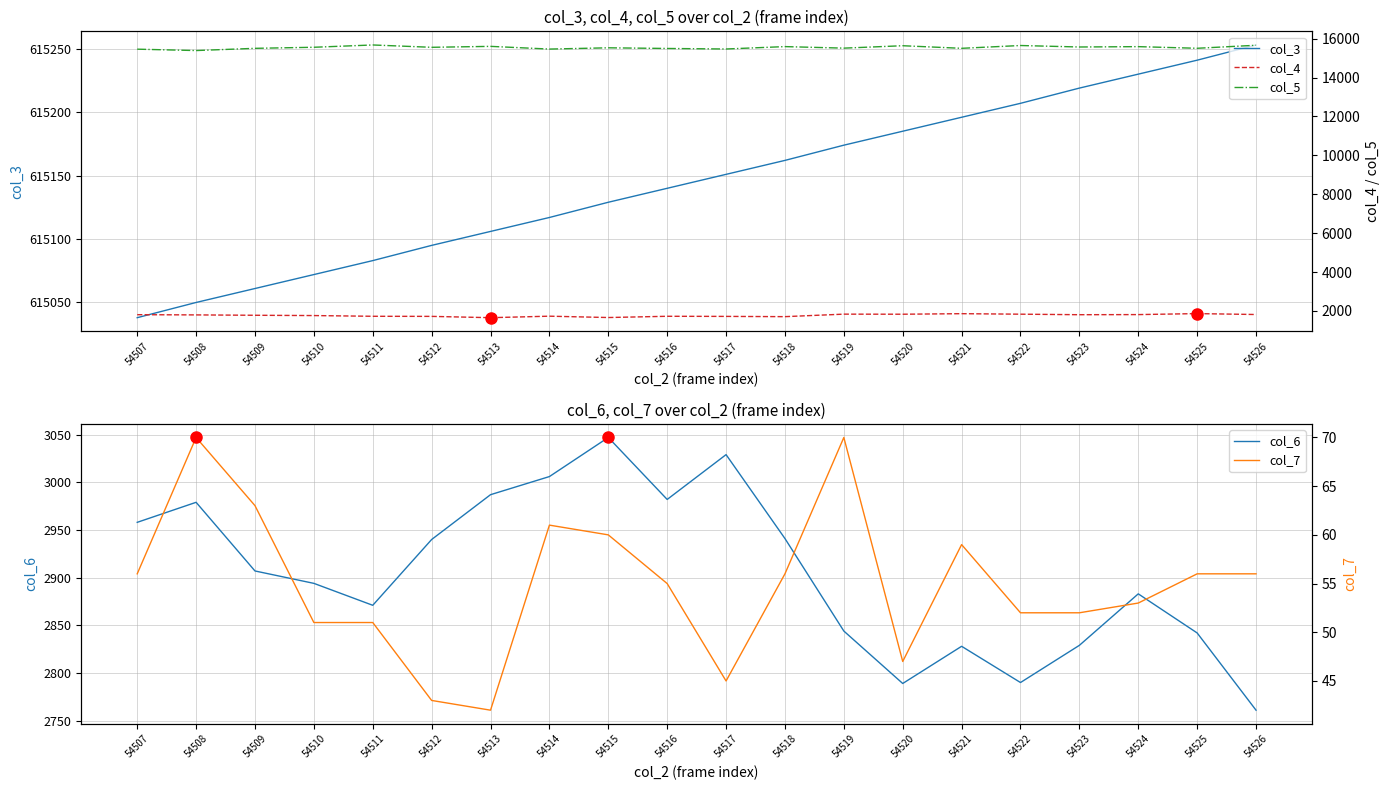

Reading left to right, what are all the values shown in this chart?

col_3: 615038	615050	615061	615072	615083	615095	615106	615117	615129	615140	615151	615162	615174	615185	615196	615207	615219	615230	615241	615253
col_6: 2958	2979	2907	2894	2871	2940	2987	3006	3047	2982	3029	2941	2844	2789	2828	2790	2829	2883	2842	2761
col_4: 1810	1799	1780	1765	1728	1723	1656	1733	1664	1728	1722	1709	1838	1834	1862	1836	1809	1815	1866	1819
col_5: 15460	15389	15503	15558	15676	15556	15604	15465	15530	15496	15469	15592	15513	15637	15504	15648	15572	15590	15506	15661
col_7: 56	70	63	51	51	43	42	61	60	55	45	56	70	47	59	52	52	53	56	56